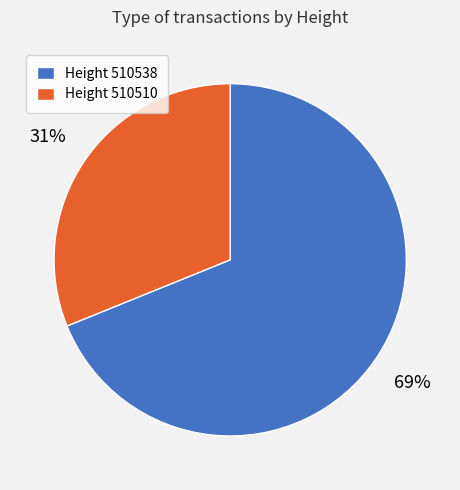

Is the sum of Height 510538 and Height 510510 greater than half?

Yes